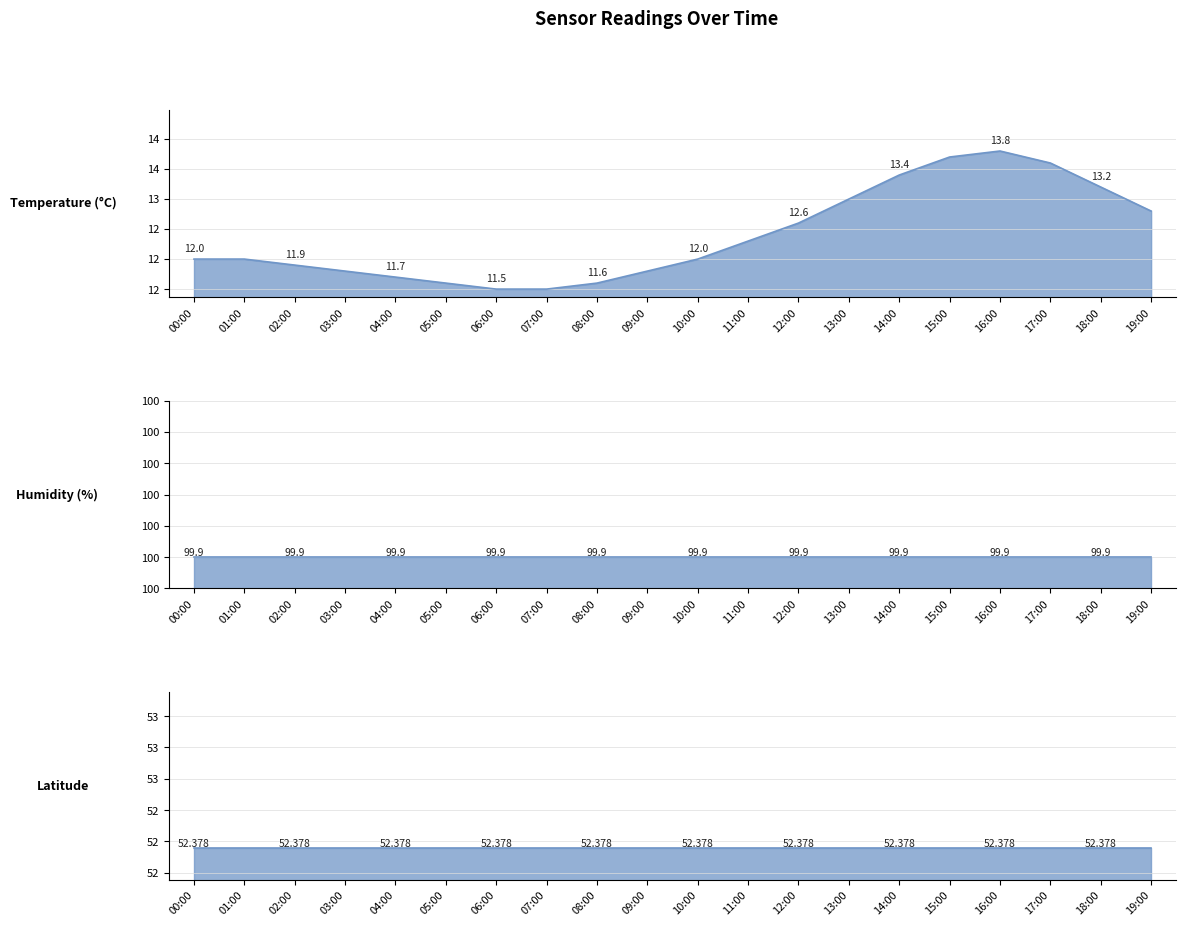

What is the label of the 13th point from the left?

12:00